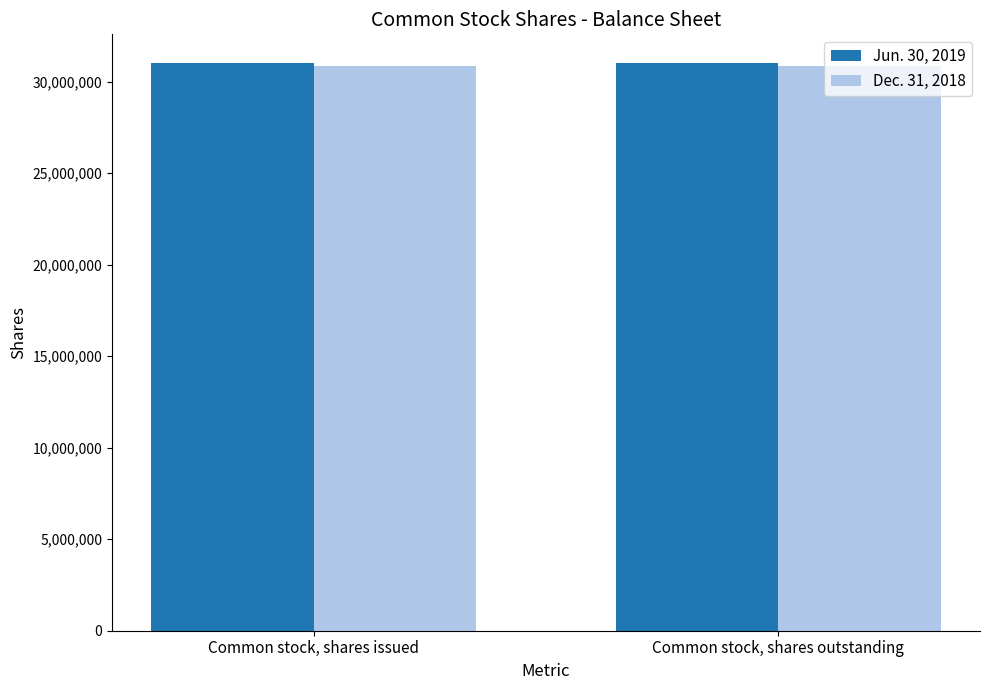

What are all the series names shown in the legend?

Jun. 30, 2019, Dec. 31, 2018